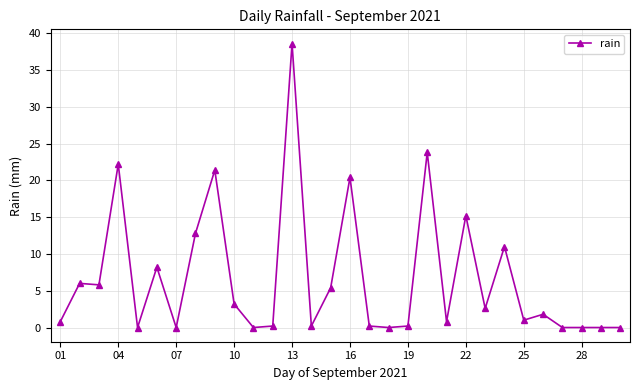

Reading left to right, what are all the values shown in this chart?

0.8	6.0	5.8	22.2	0.0	8.2	0.0	12.8	21.4	3.2	0.0	0.2	38.6	0.2	5.4	20.4	0.2	0.0	0.2	23.8	0.8	15.2	2.6	11.0	1.0	1.8	0.0	0.0	0.0	0.0